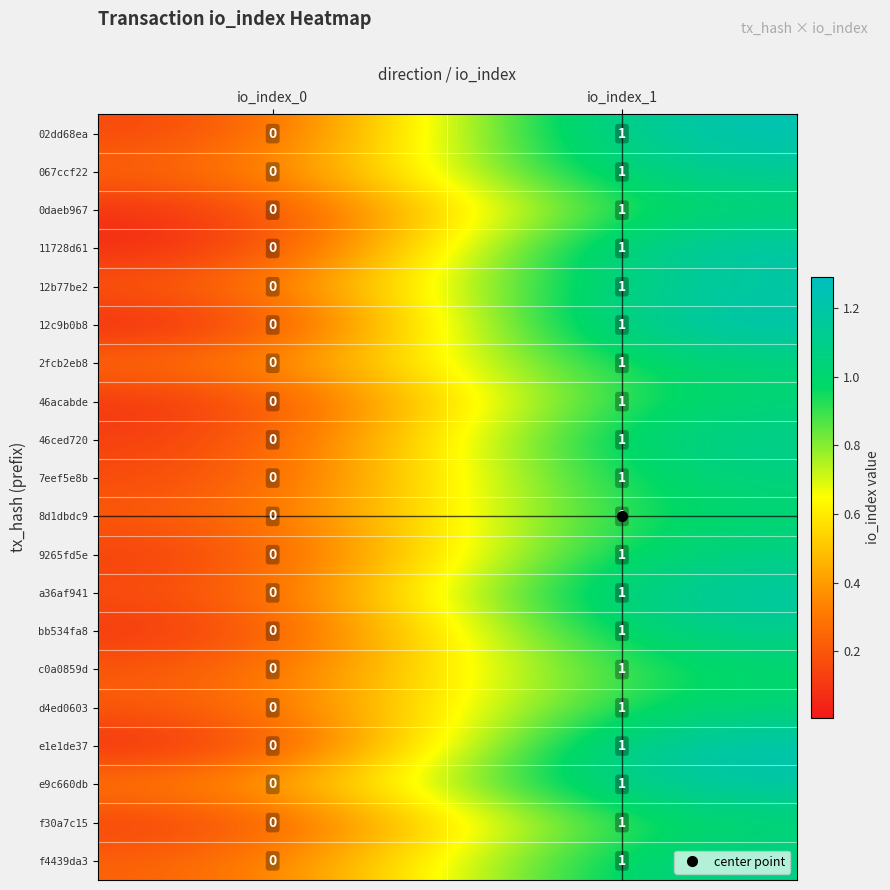

The value of 11728d61 at io_index_0 is -1. True or false?

False